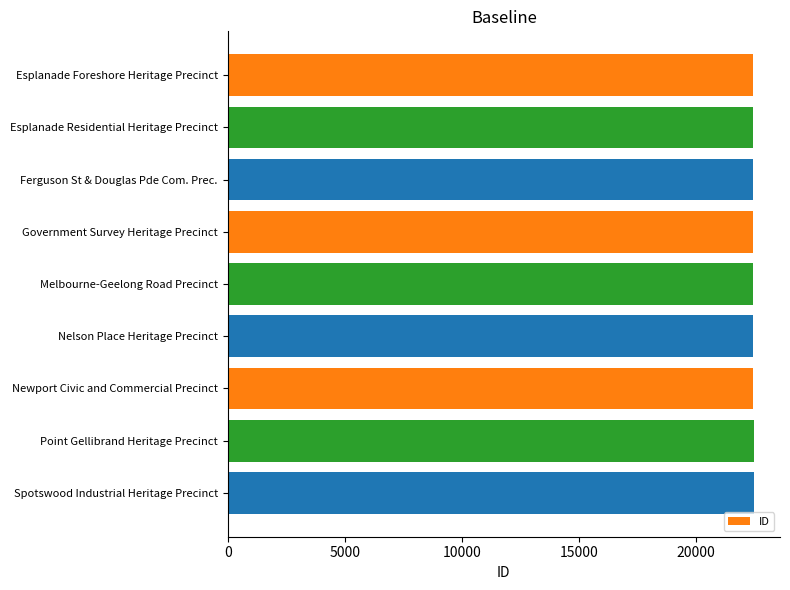

Approximately how many times larger is the value at Ferguson St & Douglas Pde Com. Prec. compared to Point Gellibrand Heritage Precinct?

1.0